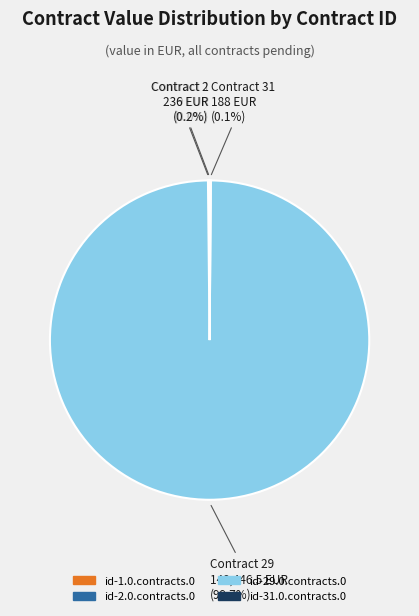

What is the majority slice?

id-29.0.contracts.0